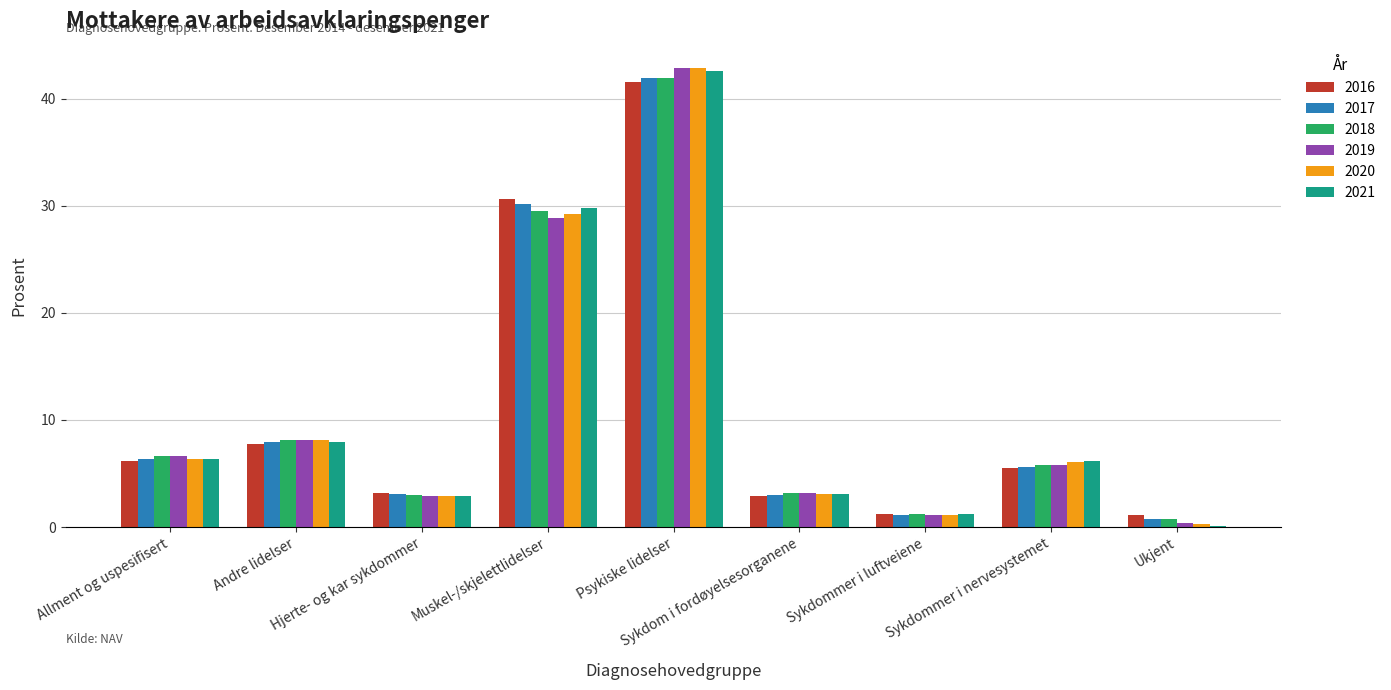

What is the maximum value shown in the chart?

42.9